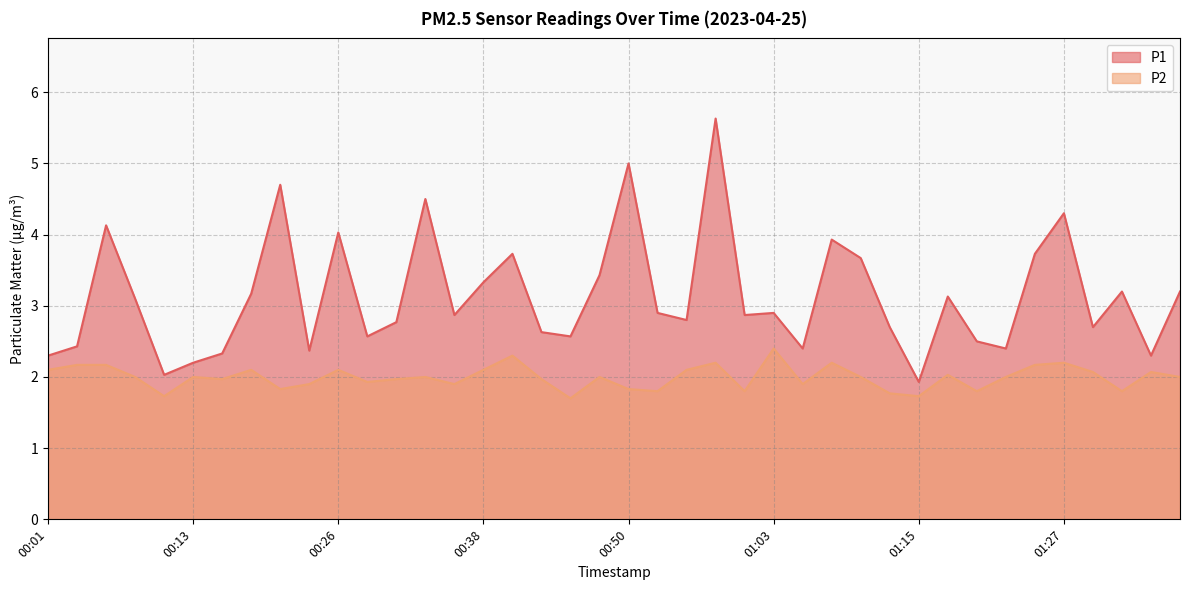

What are all the series names shown in the legend?

P1, P2